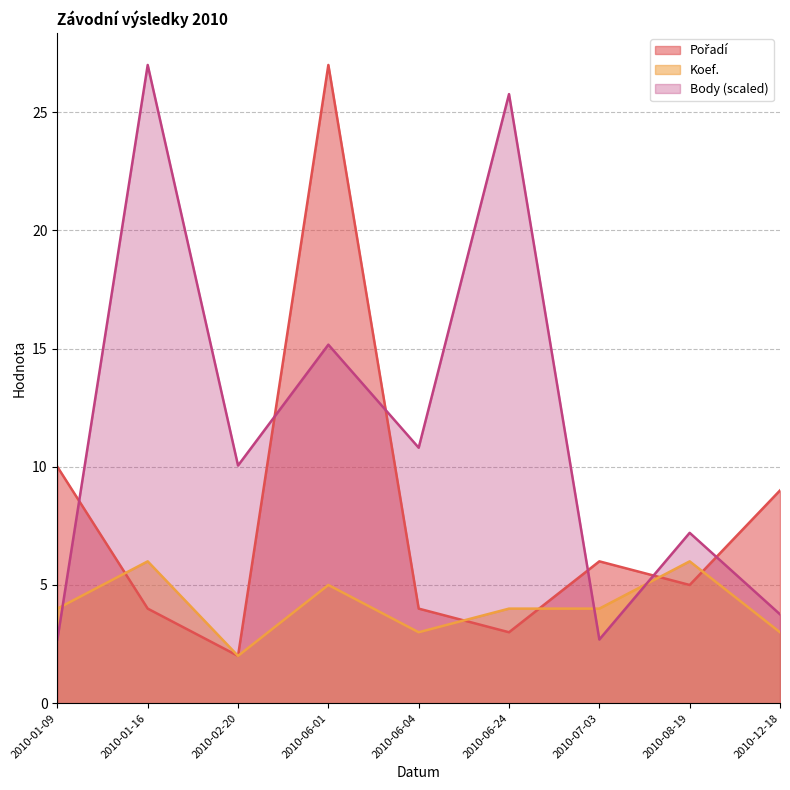

How many interior local valleys does the Body series have?

3